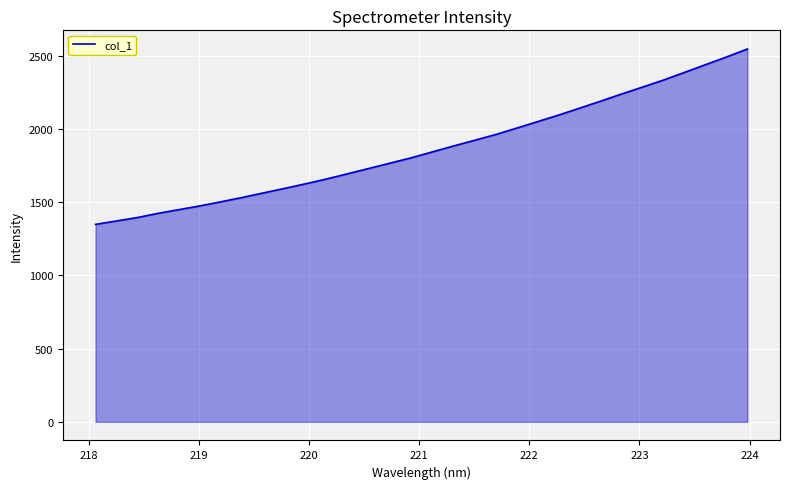

What is the greatest value displayed?

2547.4